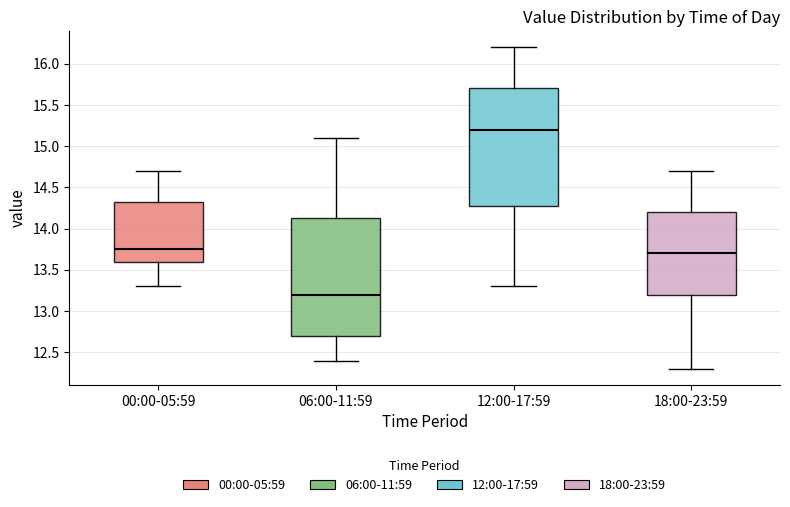

Where does the lower whisker of the box for 12:00-17:59 end on the y-axis? The values are not printed on the chart, so give them approximately, as read against the axis.

13.30